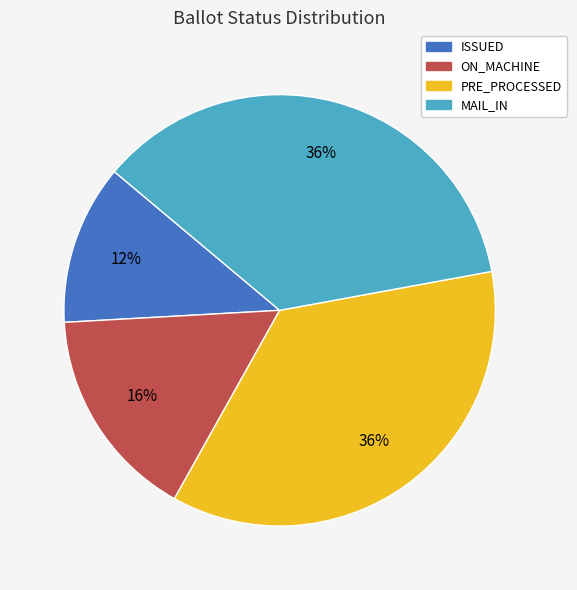

How many slices are in this pie chart?

4